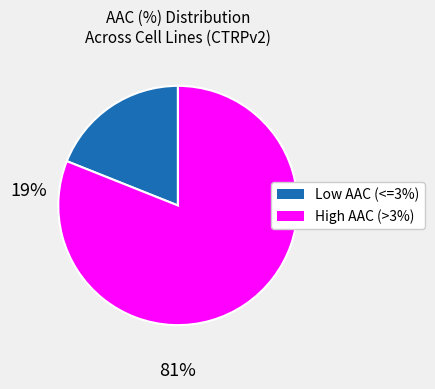

Is there a majority slice in this chart?

Yes